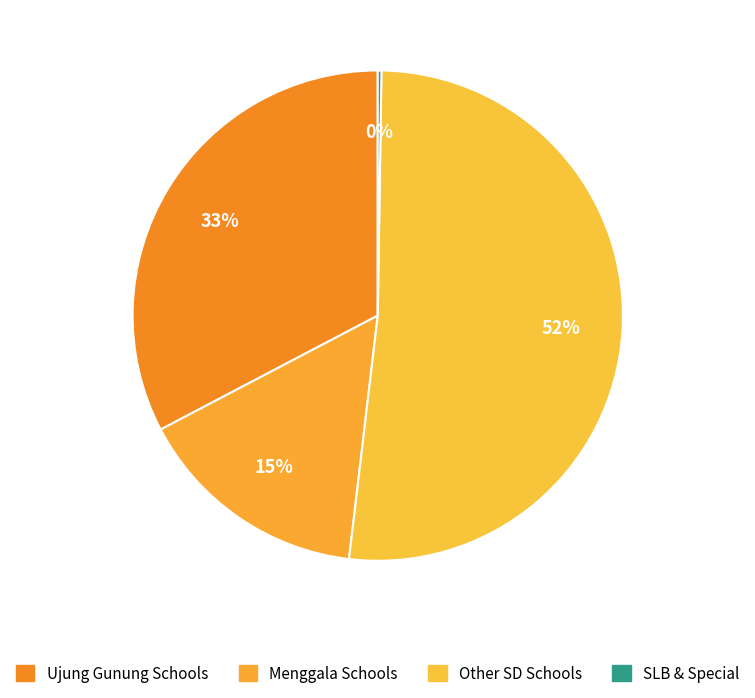

Which slice is the largest?

Other SD Schools